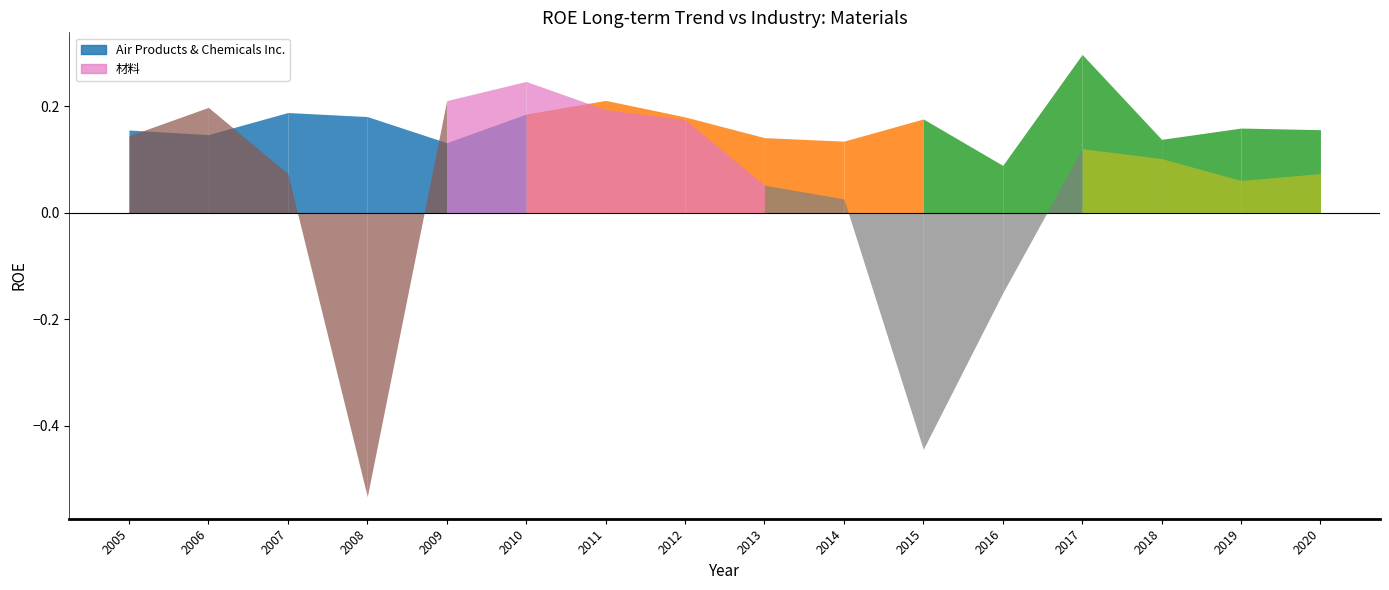

Is the value of Air Products & Chemicals Inc. at 2017 greater than the value of 材料 at 2018?

Yes